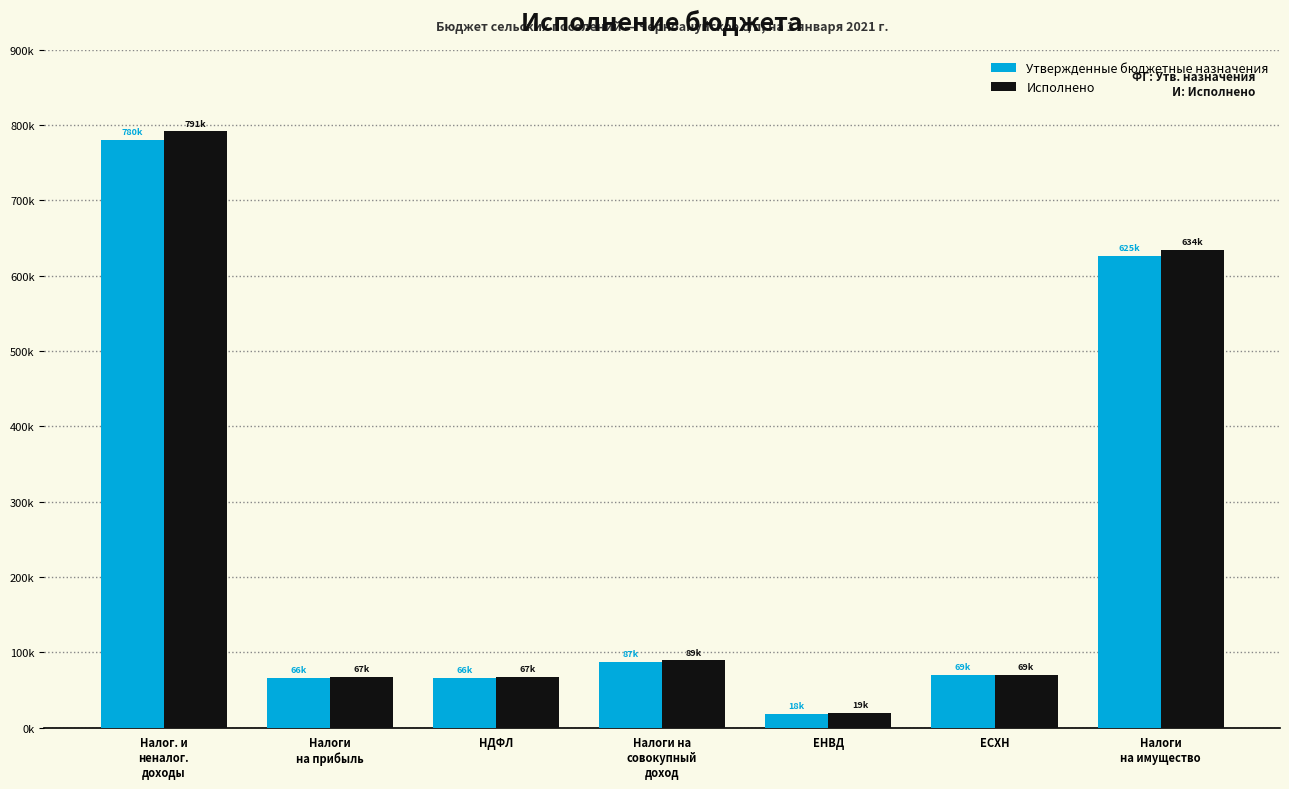

What are all the series names shown in the legend?

Утвержденные бюджетные назначения, Исполнено